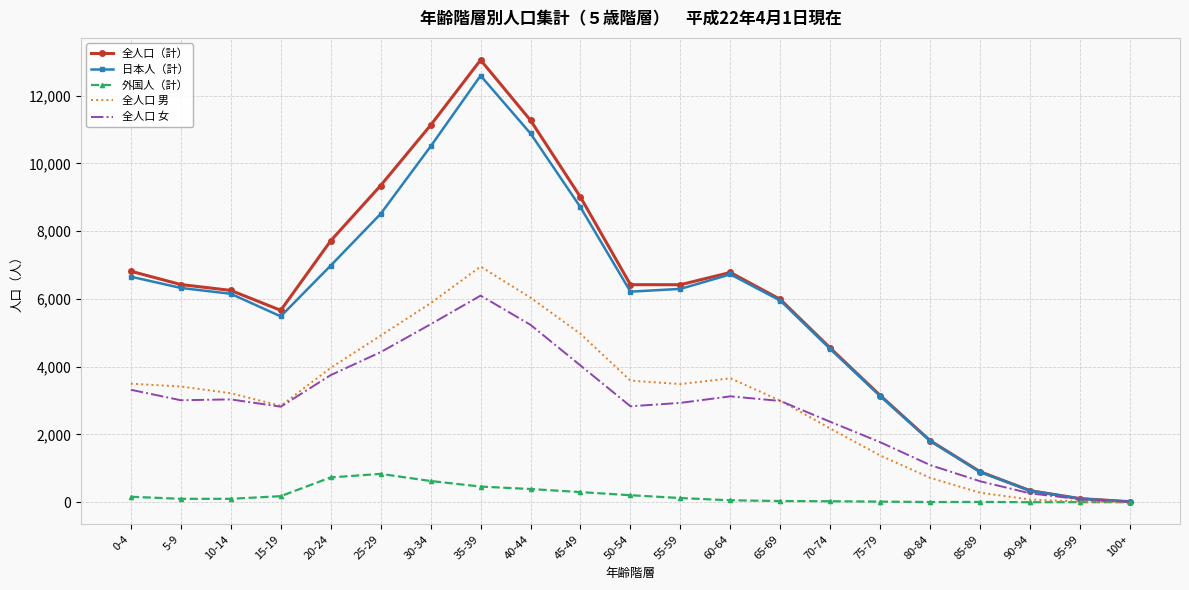

The value of 日本人（計） at 20-24 is 2518. True or false?

False